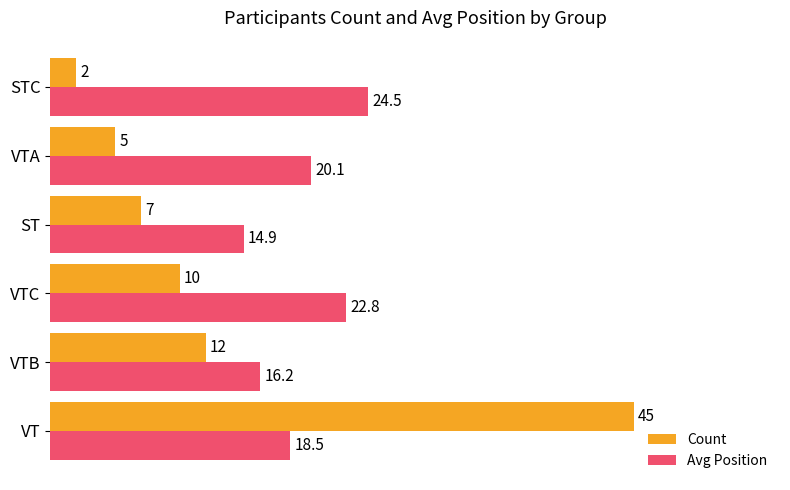

What is the smallest value displayed?

2.0